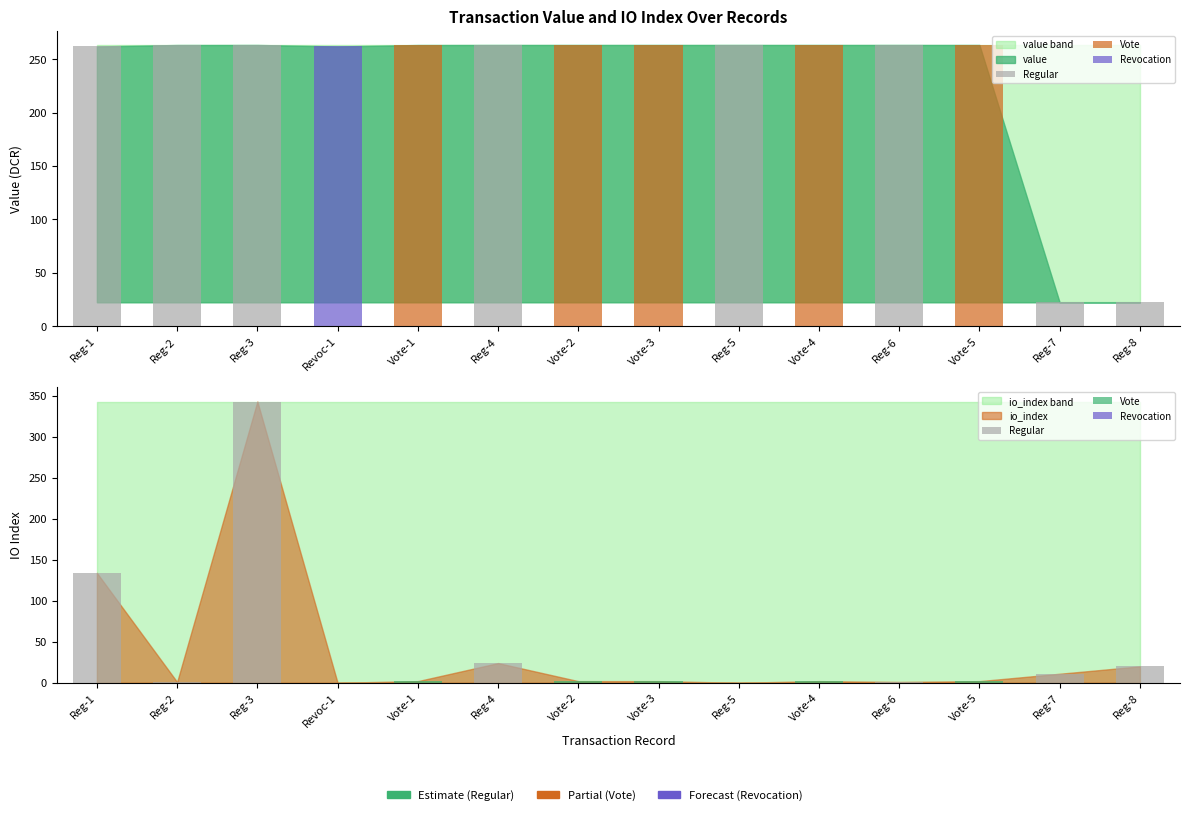

What is the label of the 14th bar from the right?

Reg-1